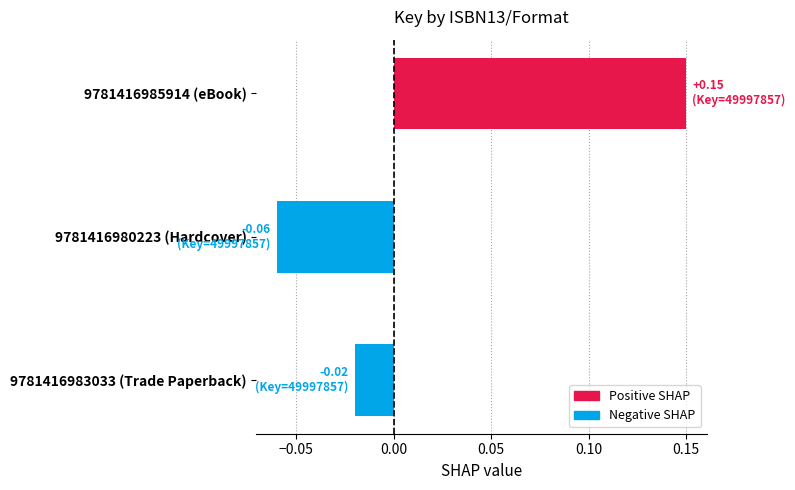

How many distinct data groups are displayed?

1